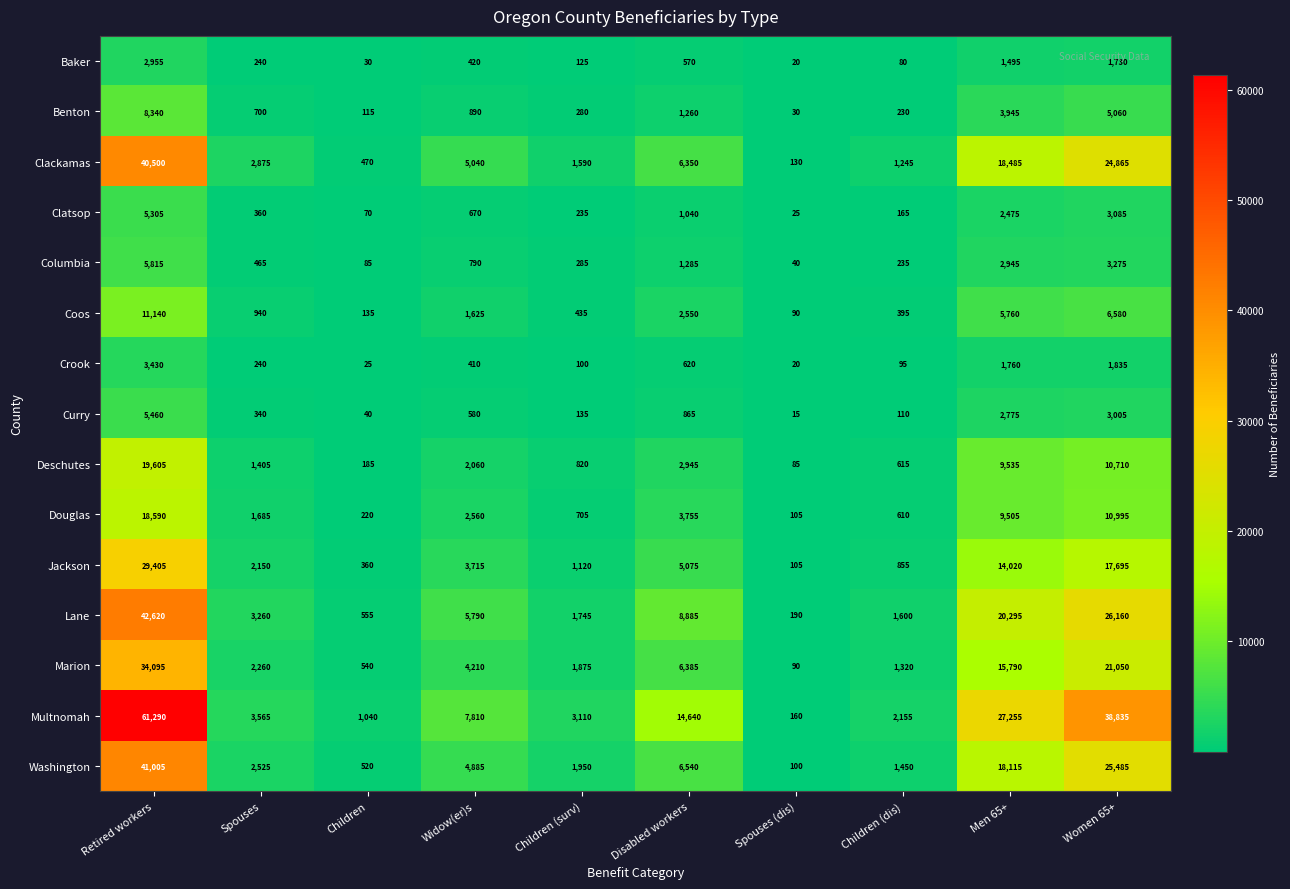

What is the total value across all series at Spouses (dis)?

1205